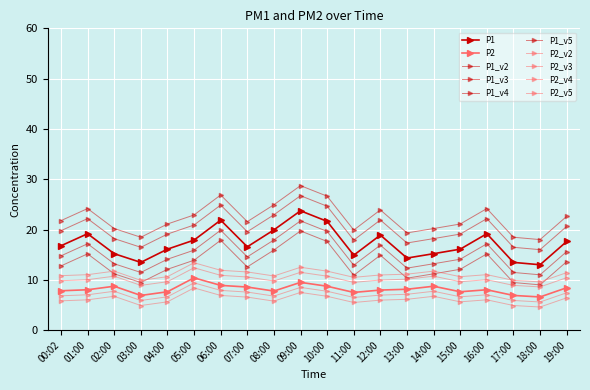

What is the average value of the P2 series?

8.1